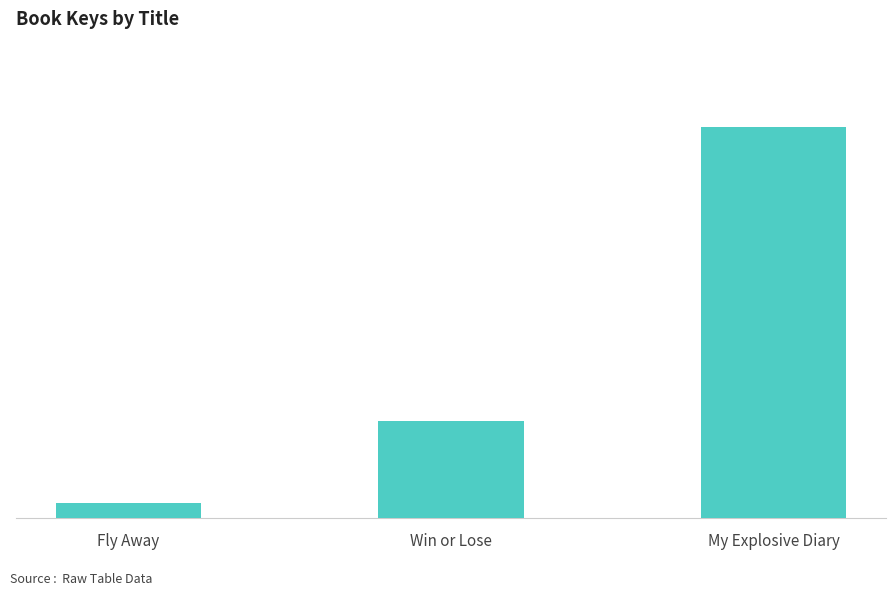

Where does the data first go above 409148272?

My Explosive Diary